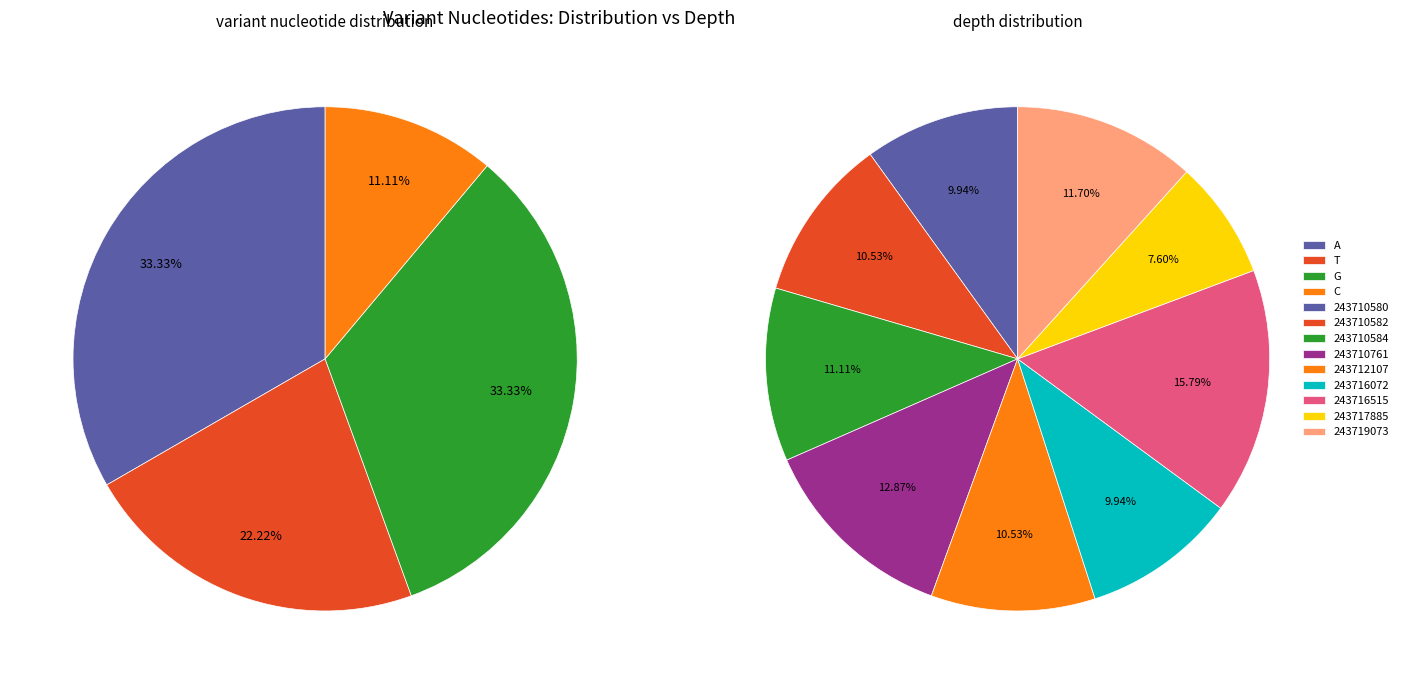

To the nearest percent, what portion does 243710761 represent?

13%